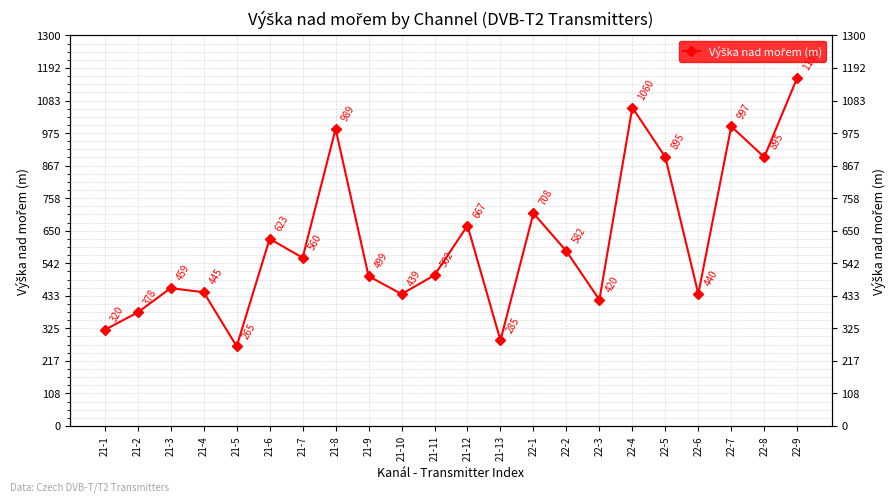

Between 21-8 and 21-3, which is larger?

21-8